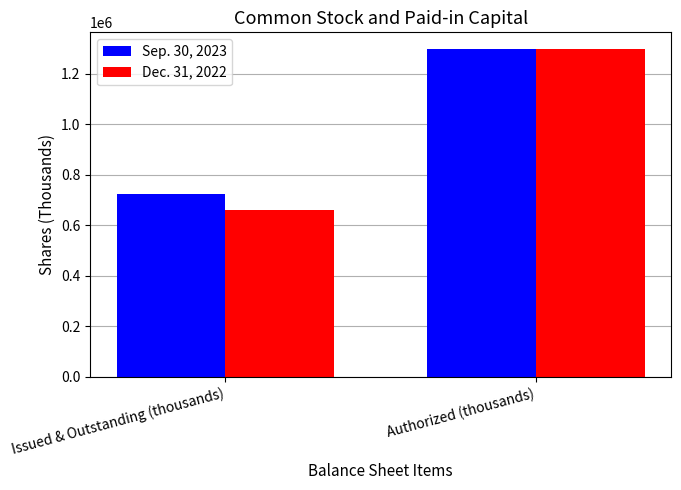

Count the number of categories in the chart.

2